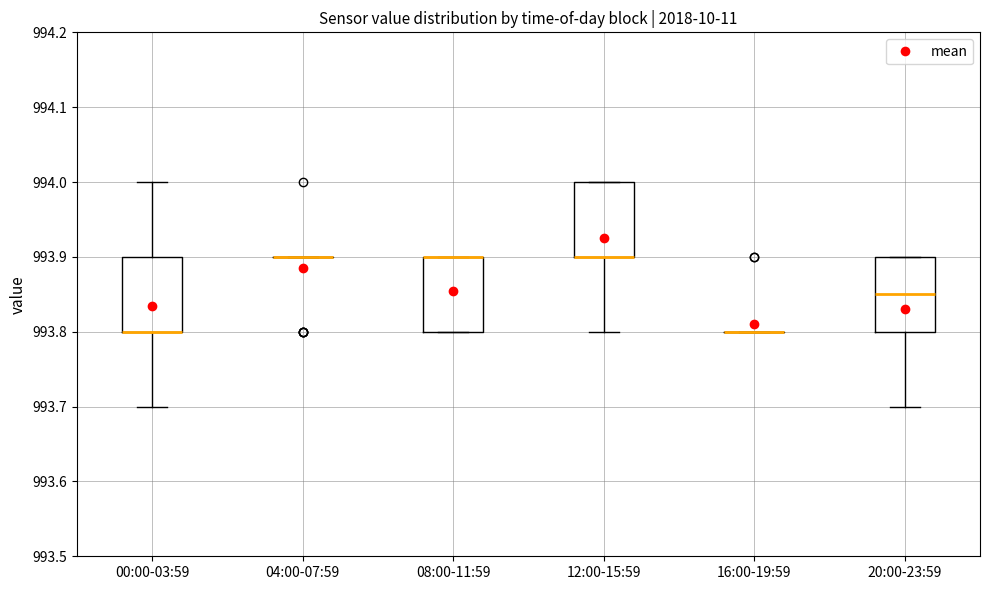

Reading left to right, read every box against the y-axis: the position of its median line, the range the box covers, and the ends of its whiskers. The values are not printed on the chart, so give them approximately, as read against the axis.

00:00-03:59: median 993.80 (drawn on the box's lower edge), box 993.80 to 993.90, whiskers 993.70 to 994.00
04:00-07:59: box collapsed to a line at 993.90, whiskers 993.90 to 993.90
08:00-11:59: median 993.90 (drawn on the box's upper edge), box 993.80 to 993.90, whiskers 993.80 to 993.90
12:00-15:59: median 993.90 (drawn on the box's lower edge), box 993.90 to 994.00, whiskers 993.80 to 994.00
16:00-19:59: box collapsed to a line at 993.80, whiskers 993.80 to 993.80
20:00-23:59: median 993.85, box 993.80 to 993.90, whiskers 993.70 to 993.90